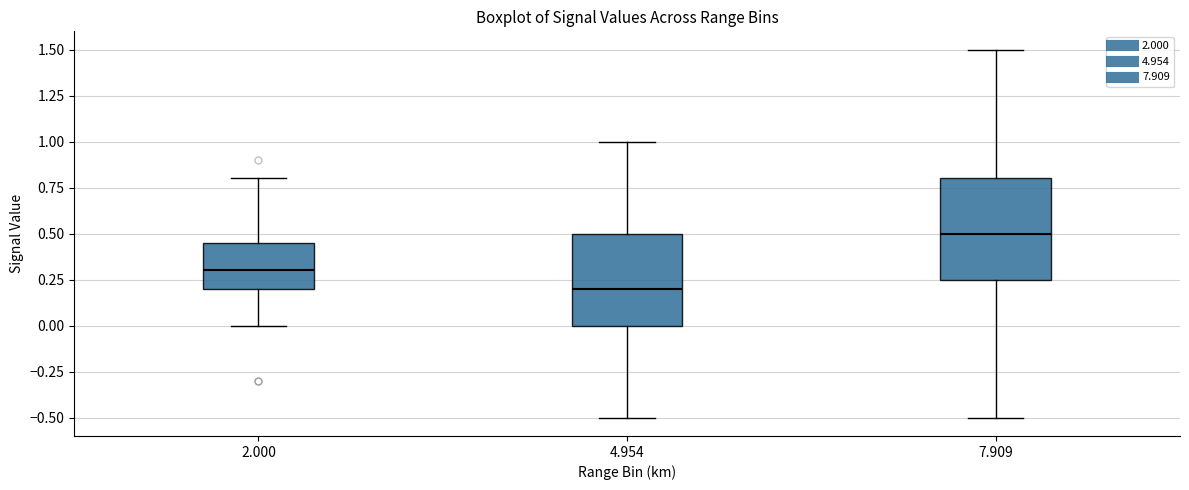

Which box is the tallest, from its lower edge to its upper edge?

7.909